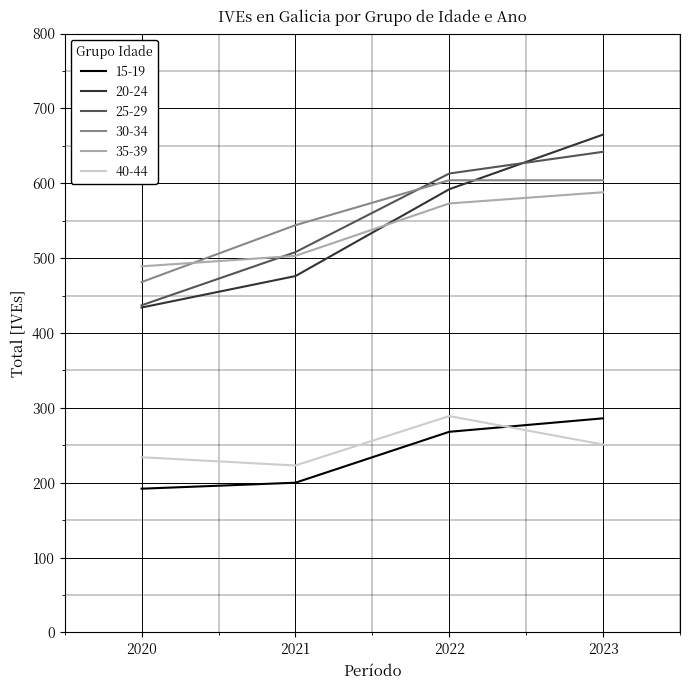

Reading left to right, what are all the values shown in this chart?

15-19: 2020=192	2021=200	2022=268	2023=286
20-24: 2020=434	2021=476	2022=592	2023=665
25-29: 2020=437	2021=508	2022=613	2023=642
30-34: 2020=468	2021=544	2022=604	2023=604
35-39: 2020=489	2021=503	2022=573	2023=588
40-44: 2020=234	2021=223	2022=289	2023=251